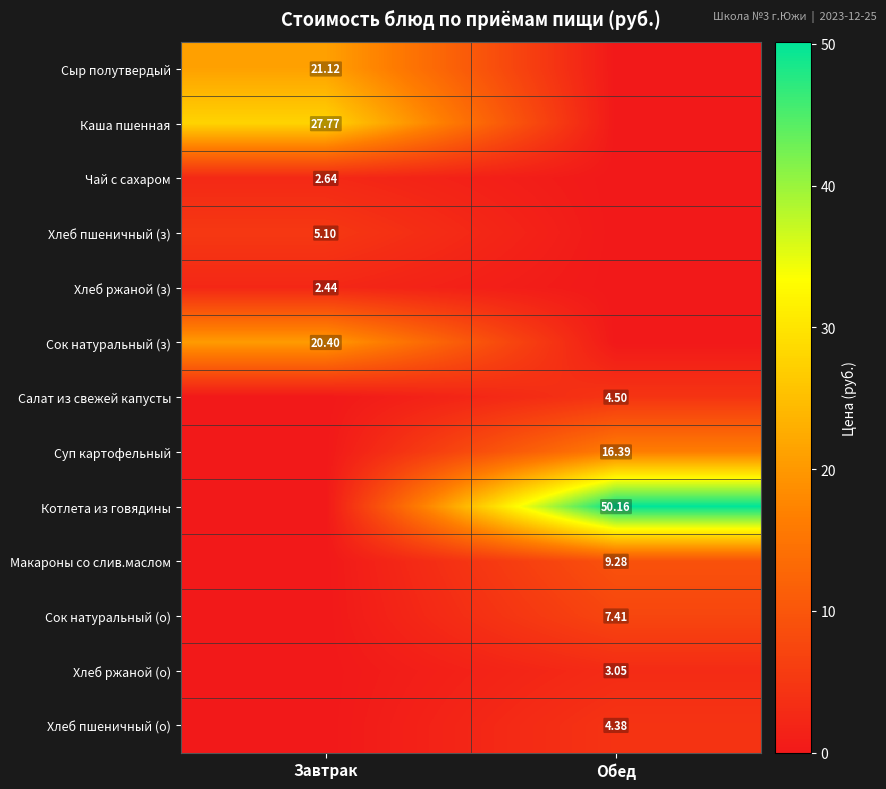

How many series are shown in this chart?

13